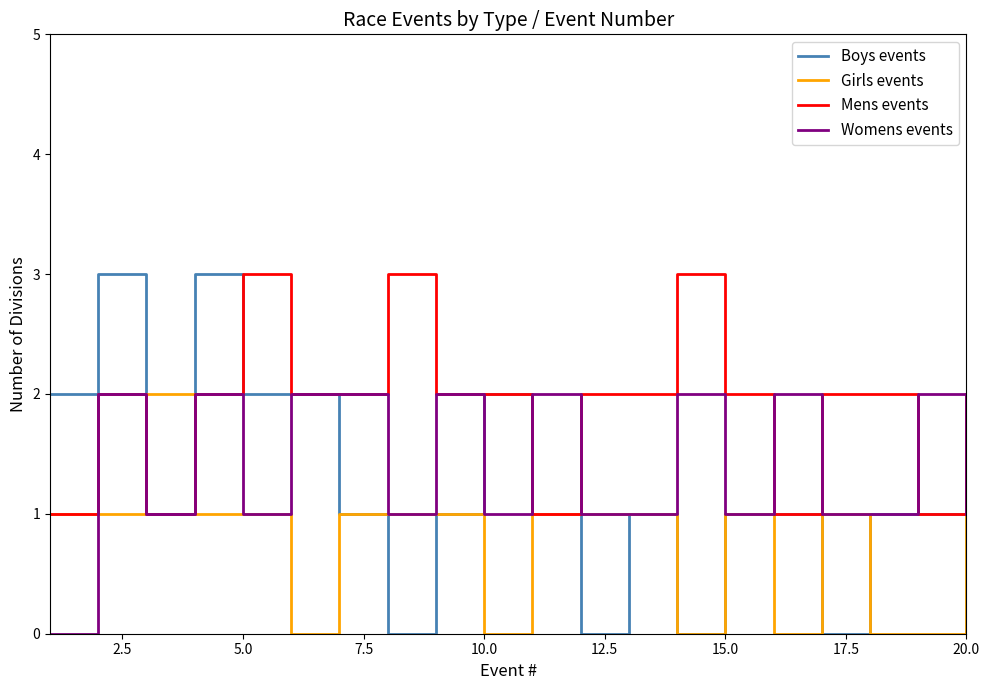

What is the maximum value shown in the chart?

3